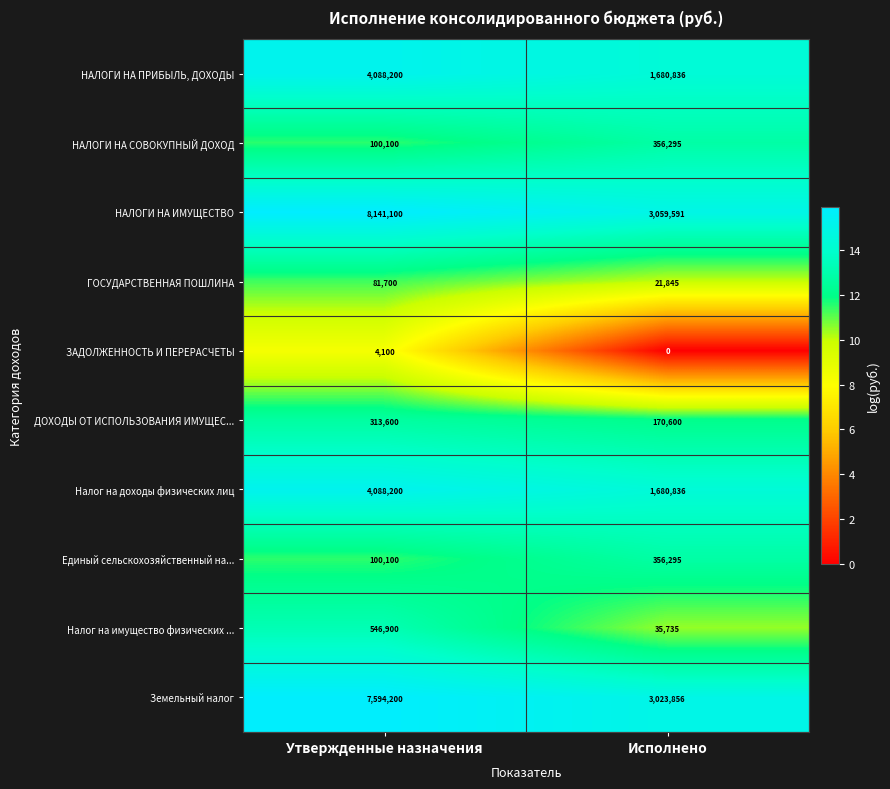

Reading right to left, list all the values displayed in this chart.

НАЛОГИ НА ПРИБЫЛЬ, ДОХОДЫ: Исполнено=1680836	Утвержденные назначения=4088200
НАЛОГИ НА СОВОКУПНЫЙ ДОХОД: Исполнено=356295	Утвержденные назначения=100100
НАЛОГИ НА ИМУЩЕСТВО: Исполнено=3059591	Утвержденные назначения=8141100
ГОСУДАРСТВЕННАЯ ПОШЛИНА: Исполнено=21845	Утвержденные назначения=81700
ЗАДОЛЖЕННОСТЬ И ПЕРЕРАСЧЕТЫ: Исполнено=0	Утвержденные назначения=4100
ДОХОДЫ ОТ ИСПОЛЬЗОВАНИЯ ИМУЩЕС...: Исполнено=170600	Утвержденные назначения=313600
Налог на доходы физических лиц: Исполнено=1680836	Утвержденные назначения=4088200
Единый сельскохозяйственный на...: Исполнено=356295	Утвержденные назначения=100100
Налог на имущество физических ...: Исполнено=35735	Утвержденные назначения=546900
Земельный налог: Исполнено=3023856	Утвержденные назначения=7594200